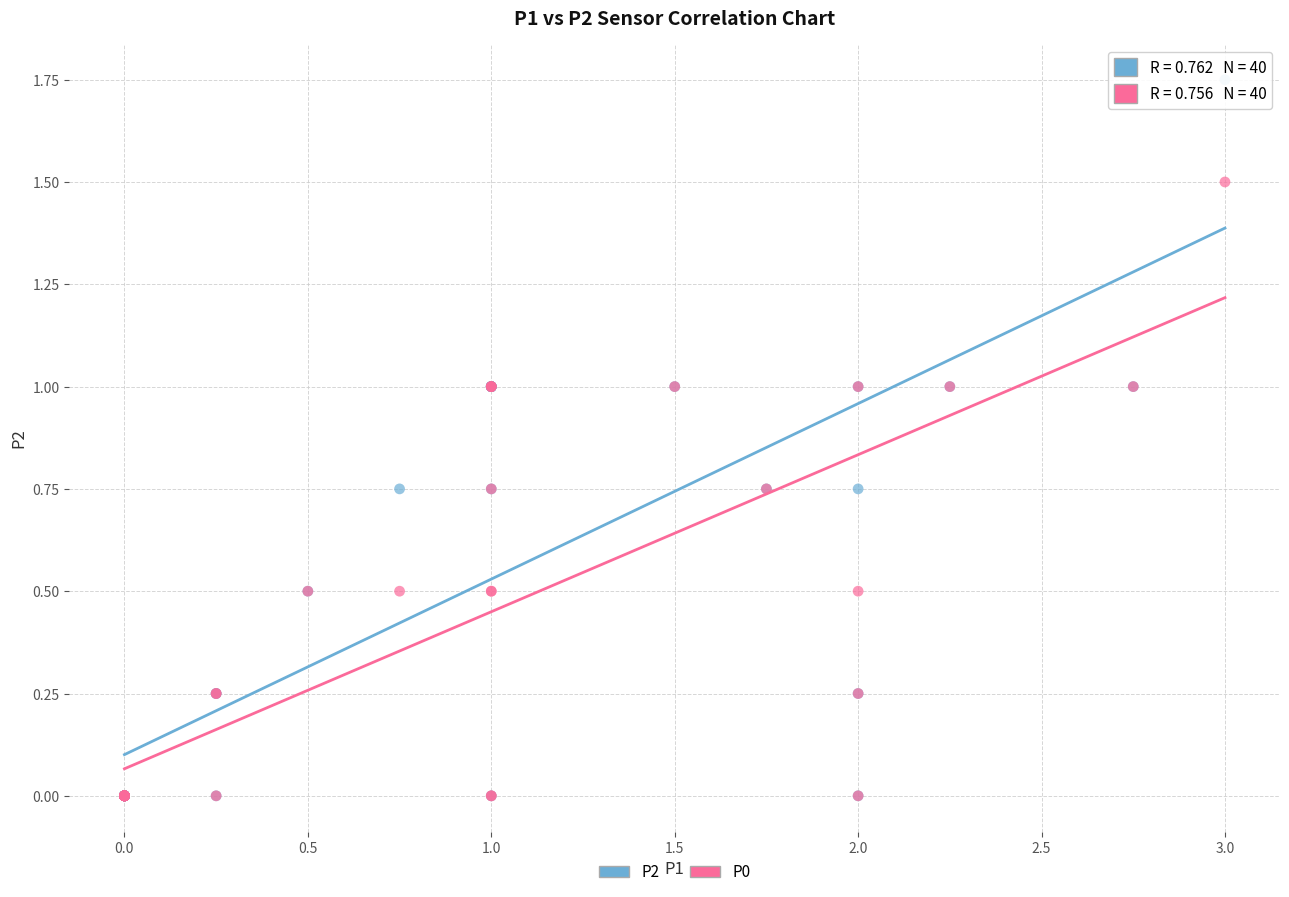

What are all the series names shown in the legend?

P2, P0